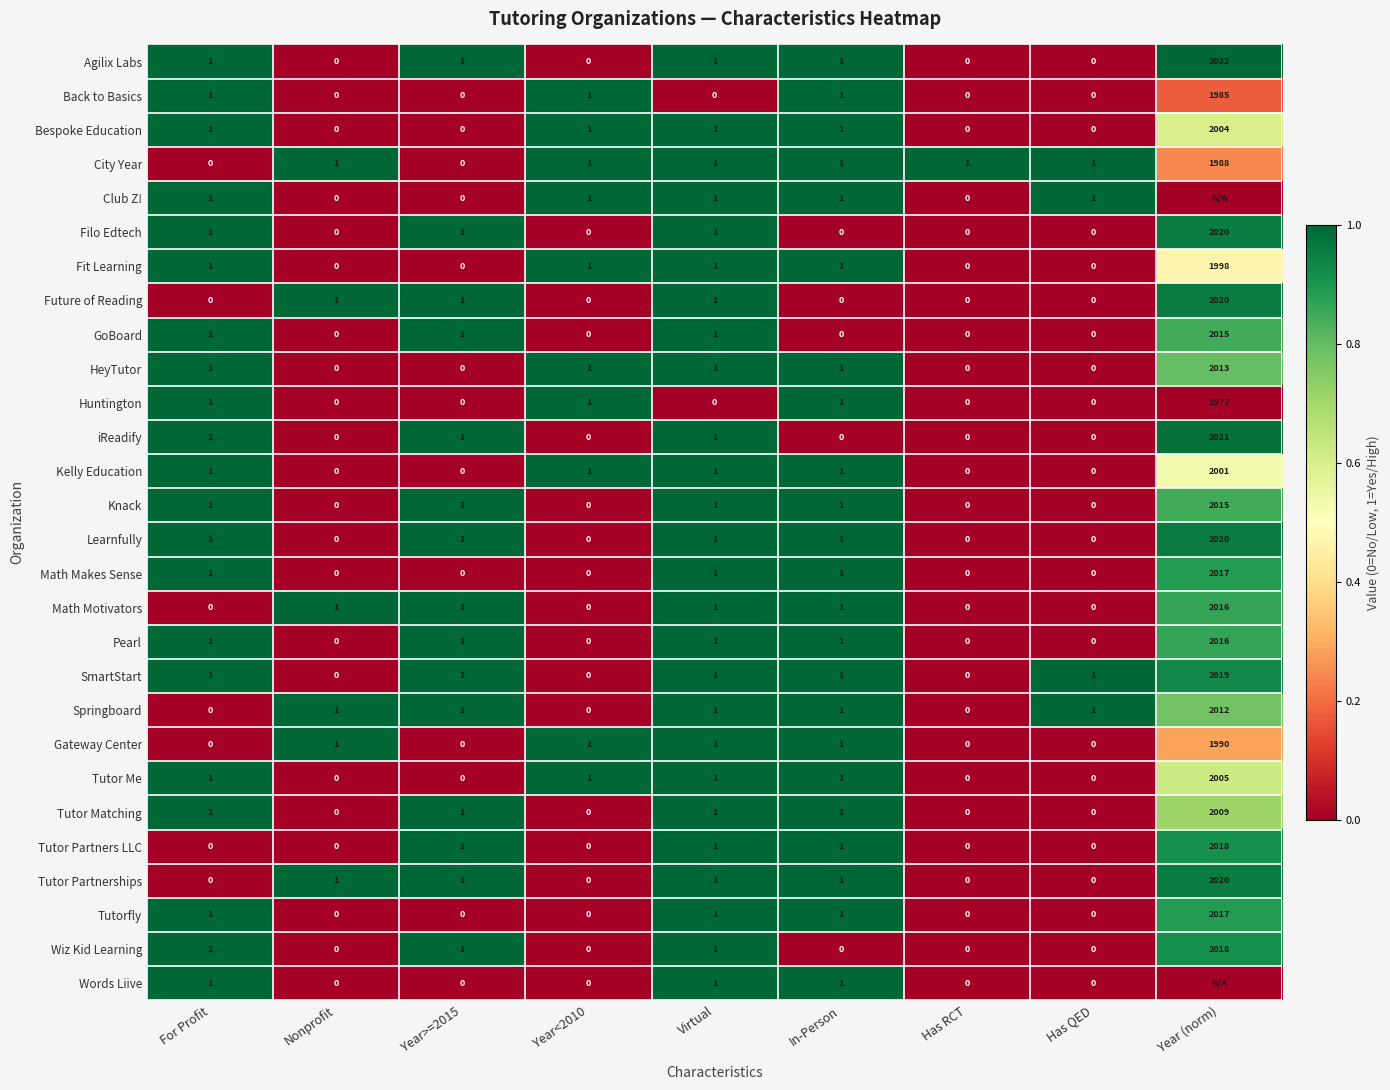

Is the value of Math Motivators at Nonprofit greater than the value of iReadify at In-Person?

Yes